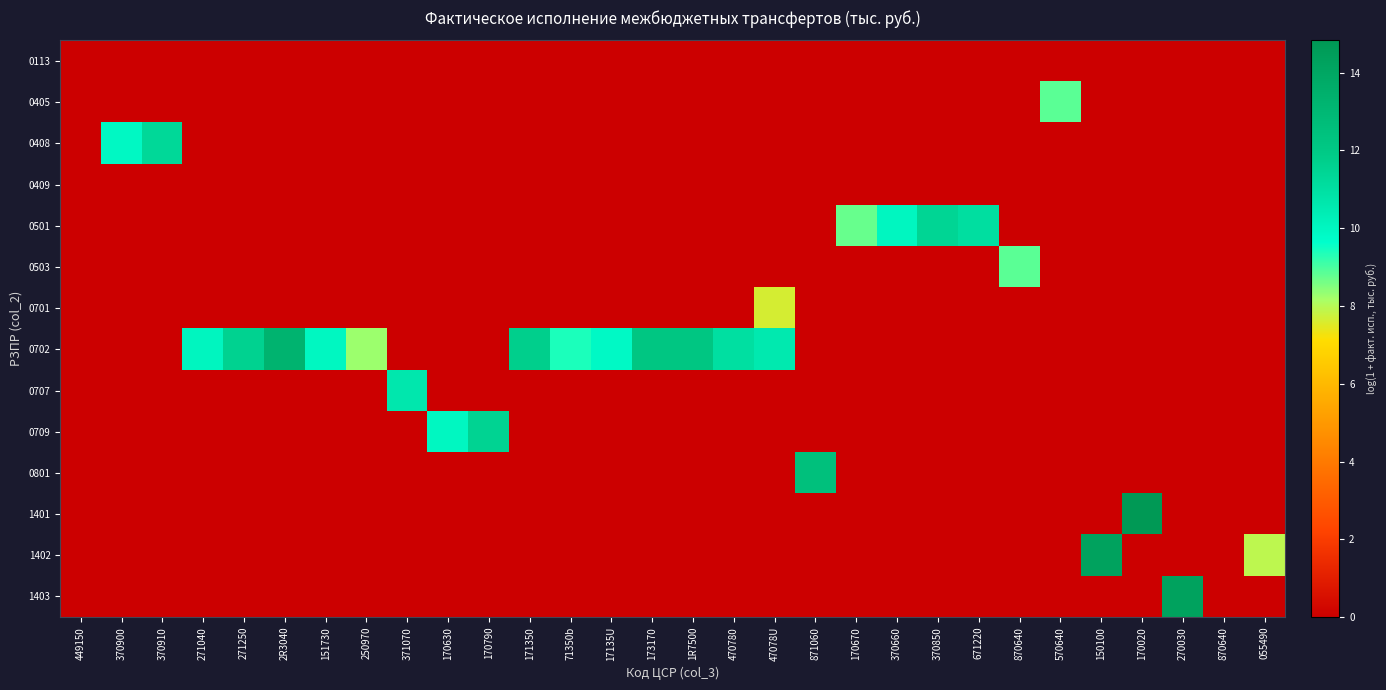

How many series are shown in this chart?

14